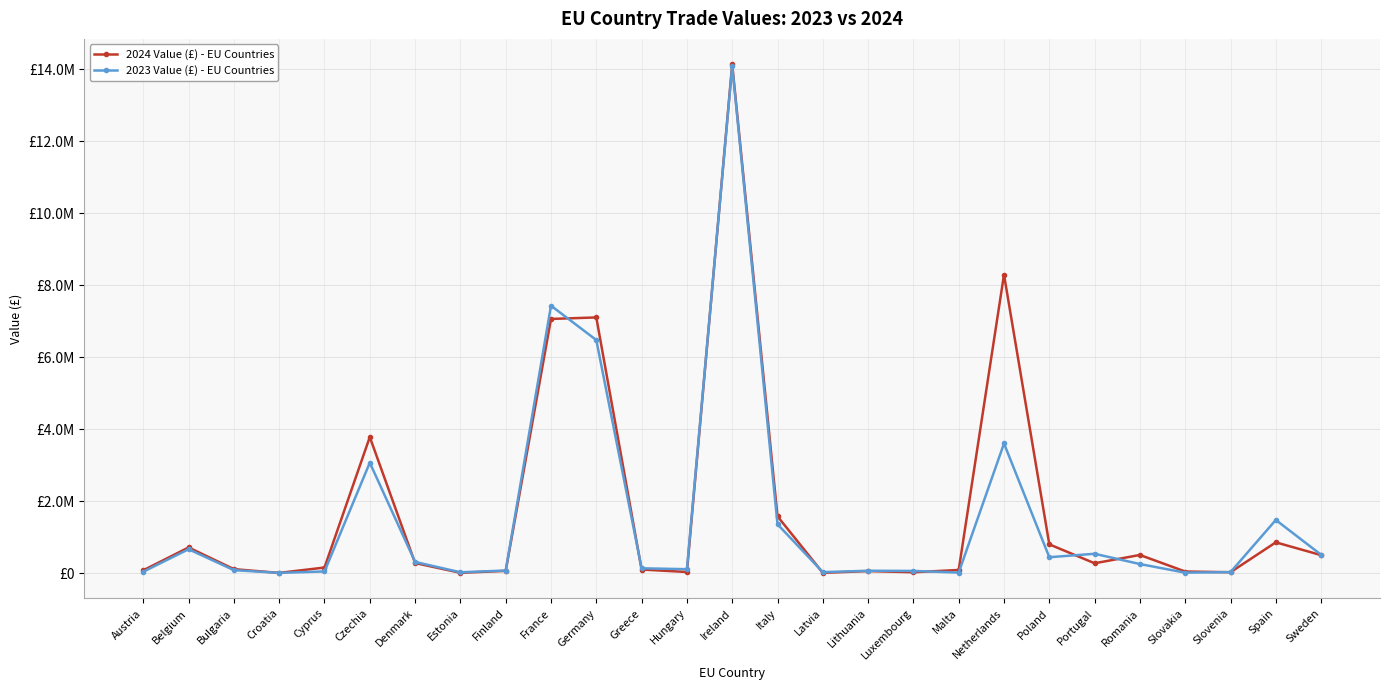

Does the chart have visible grid lines?

Yes